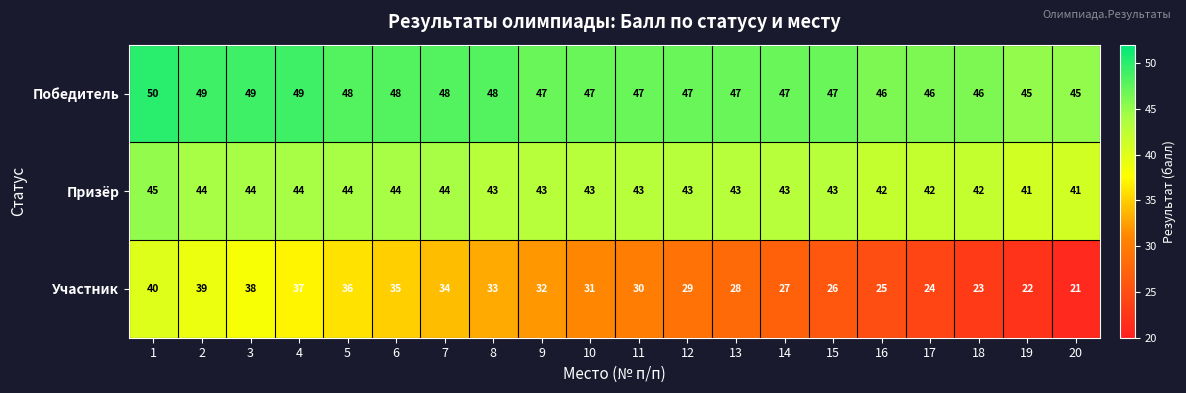

Read the Победитель value at 5.

48